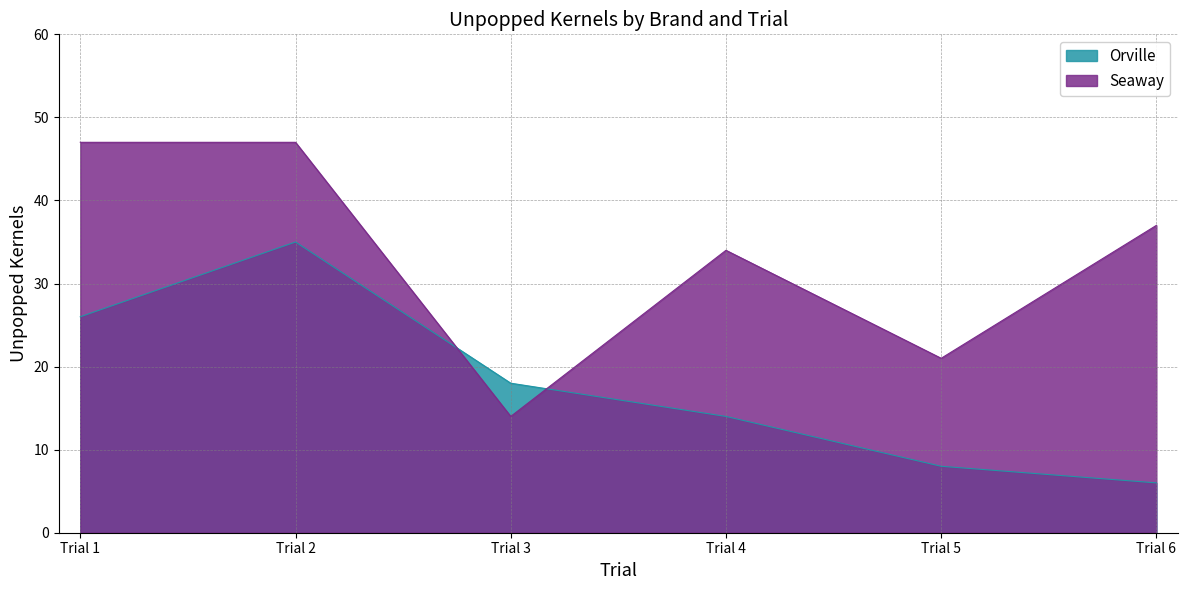

Count the Seaway values in the range 21 to 47.

5